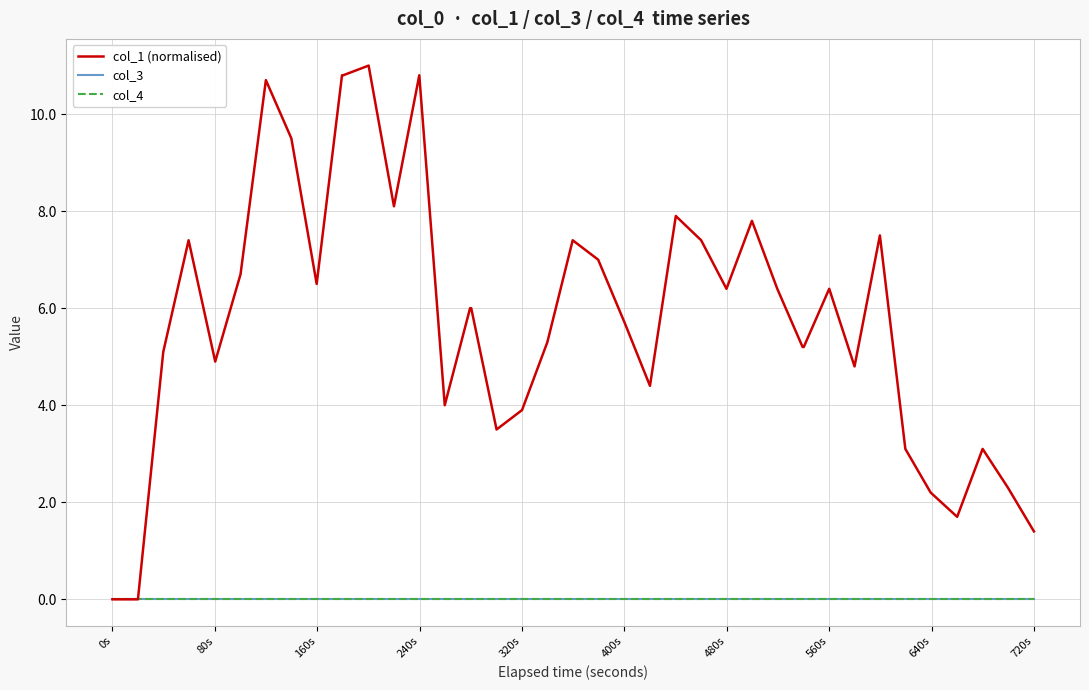

Does the chart display data point markers on the line(s)?

No